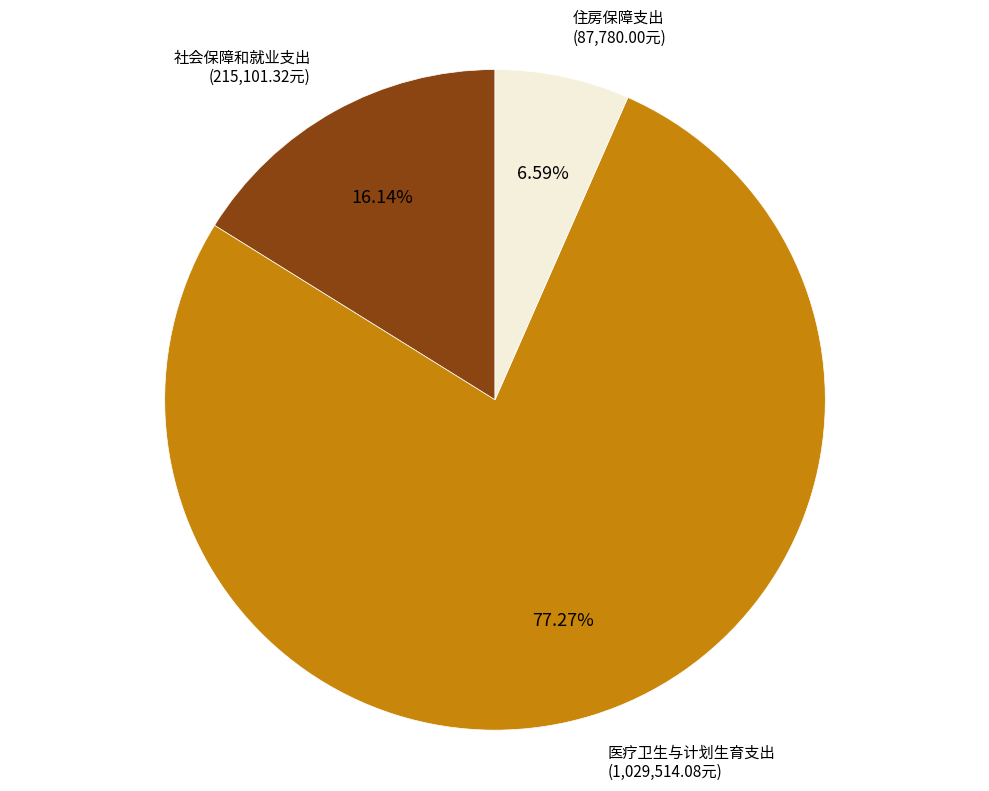

Approximately how many times larger is the value at 社会保障和就业支出 compared to 医疗卫生与计划生育支出?

0.2